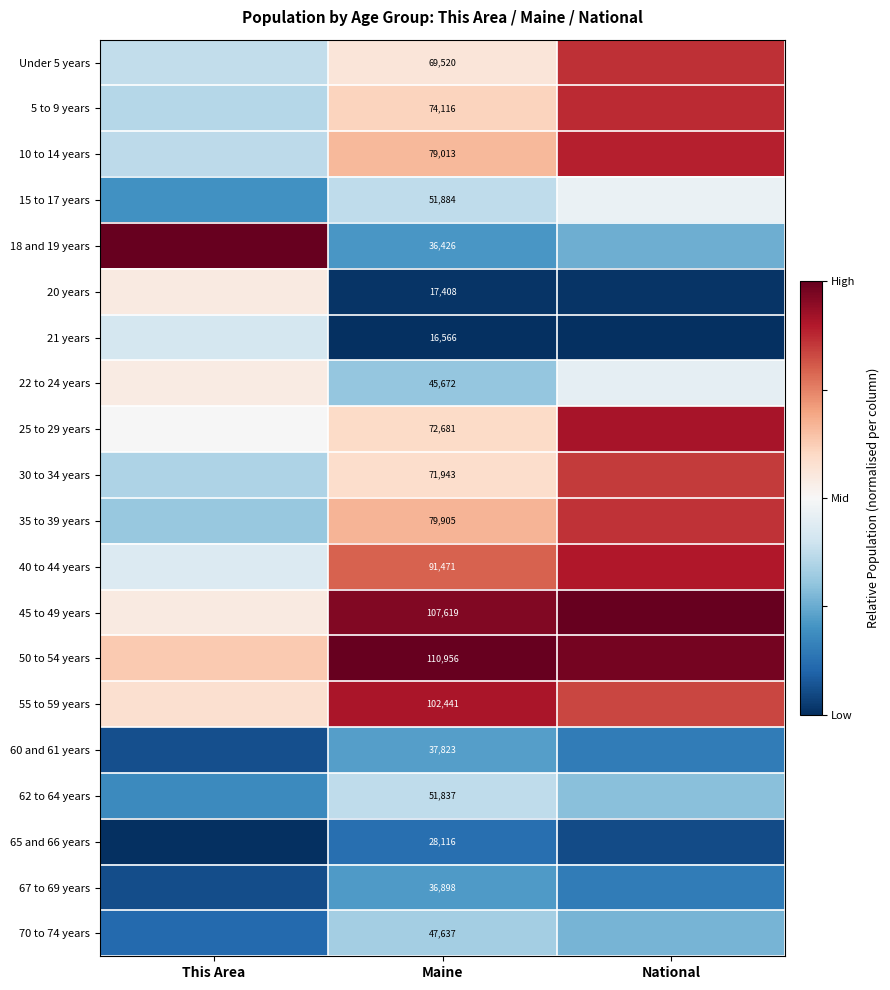

Between Maine and National, which is larger?

National